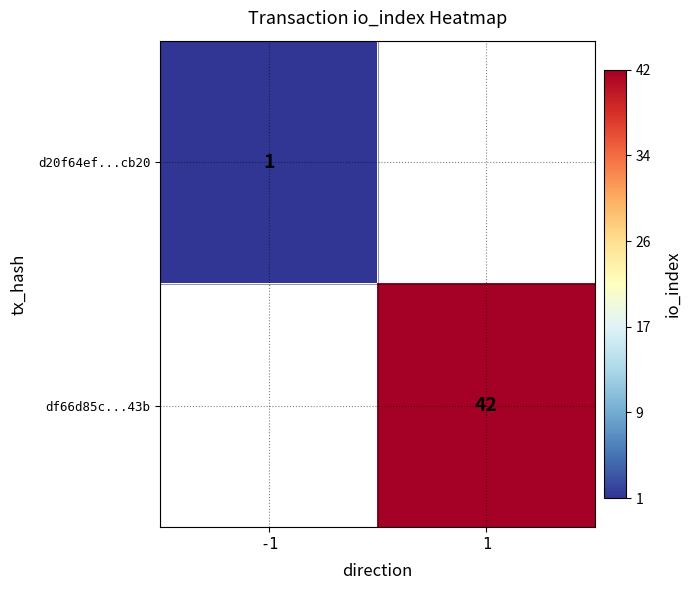

Is the value of d20f64ef...cb20 at -1 greater than the value of df66d85c...43b at 1?

No